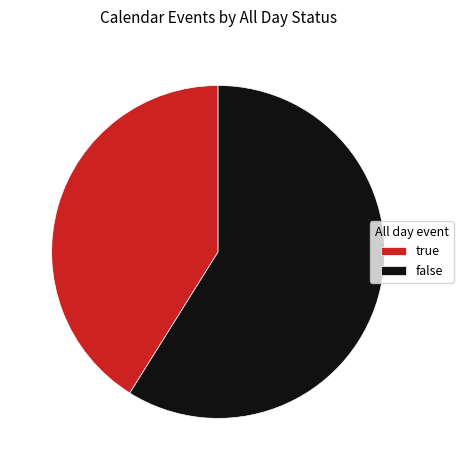

Is the sum of true and false greater than half?

Yes